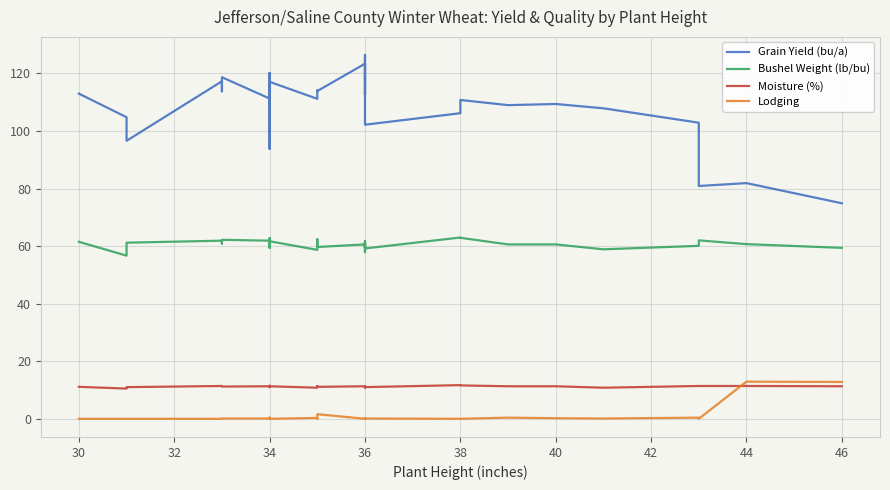

The value of Bushel Weight (lb/bu) at 36 is 26.7. True or false?

False